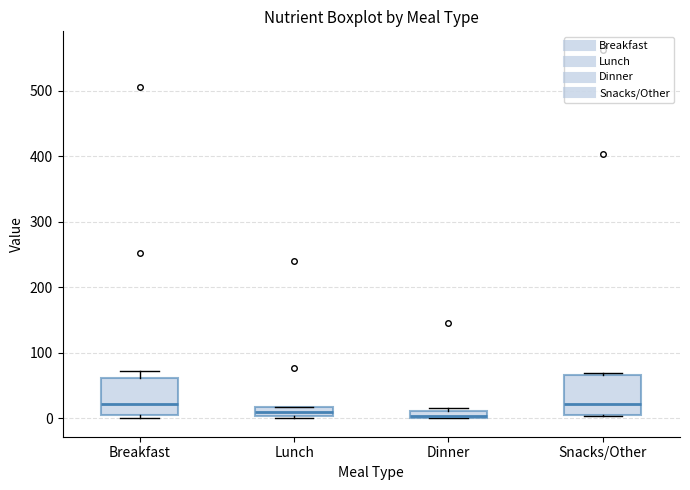

Where is the upper edge of the box for Snacks/Other on the y-axis? The values are not printed on the chart, so give them approximately, as read against the axis.

70